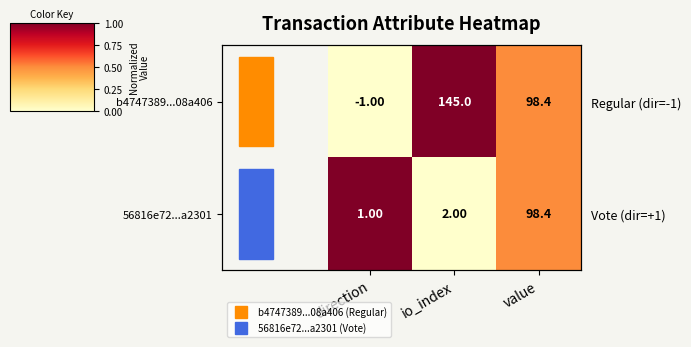

Which series has the largest total across all categories?

b4747389...08a406